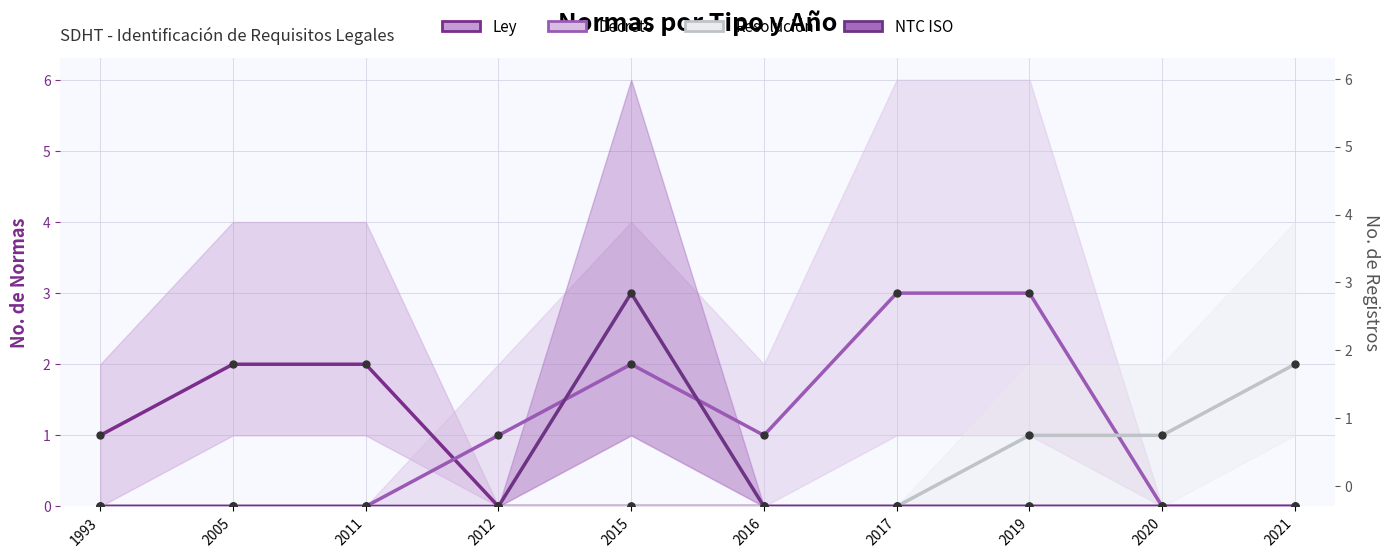

At 1993, list the series in order from smallest to largest.

Decreto, Resolución, NTC ISO, Ley